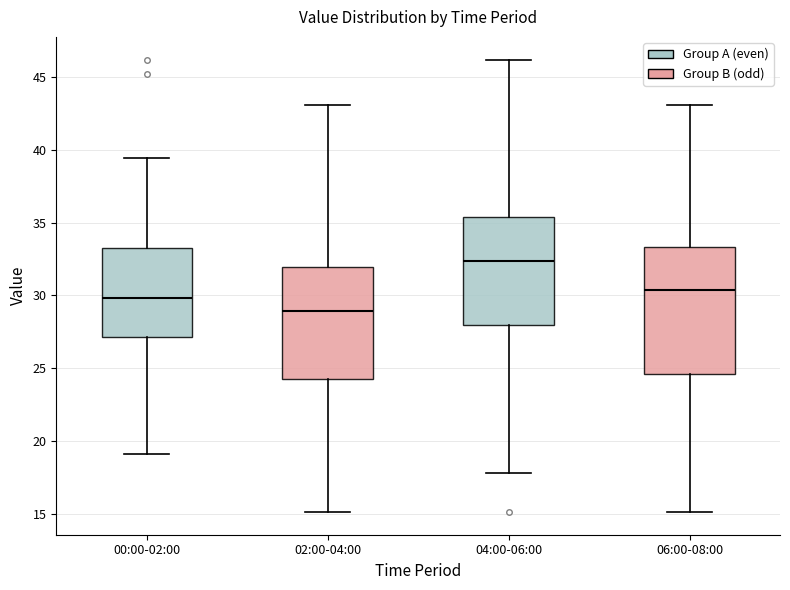

Where does the median line of the box for 04:00-06:00 sit on the y-axis? The values are not printed on the chart, so give them approximately, as read against the axis.

32.5